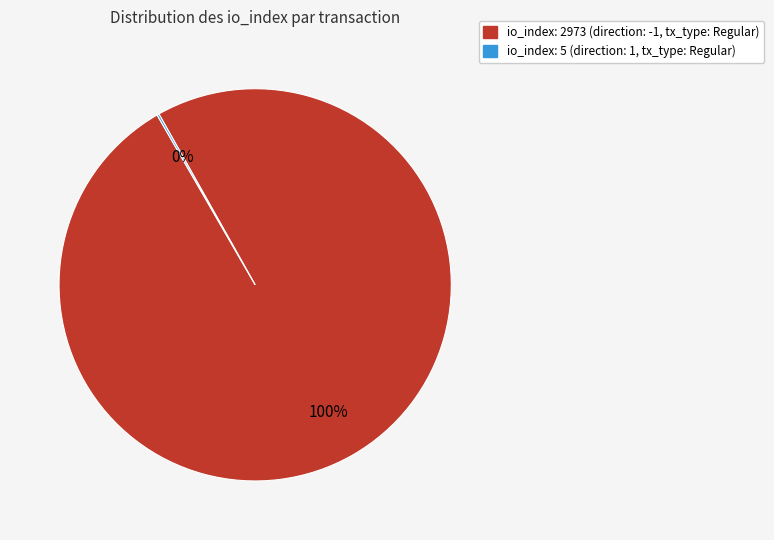

To the nearest percent, what is the difference between the largest and smallest slice percentages?

100%